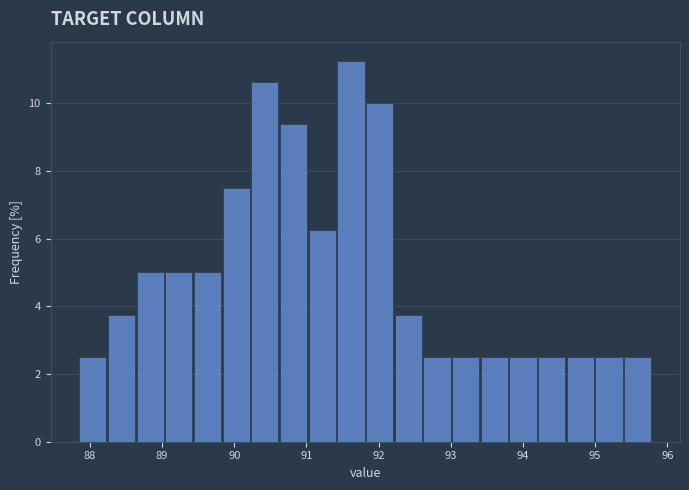

Read against the x-axis, roughly where is the centre of the tallest bar?

91.6